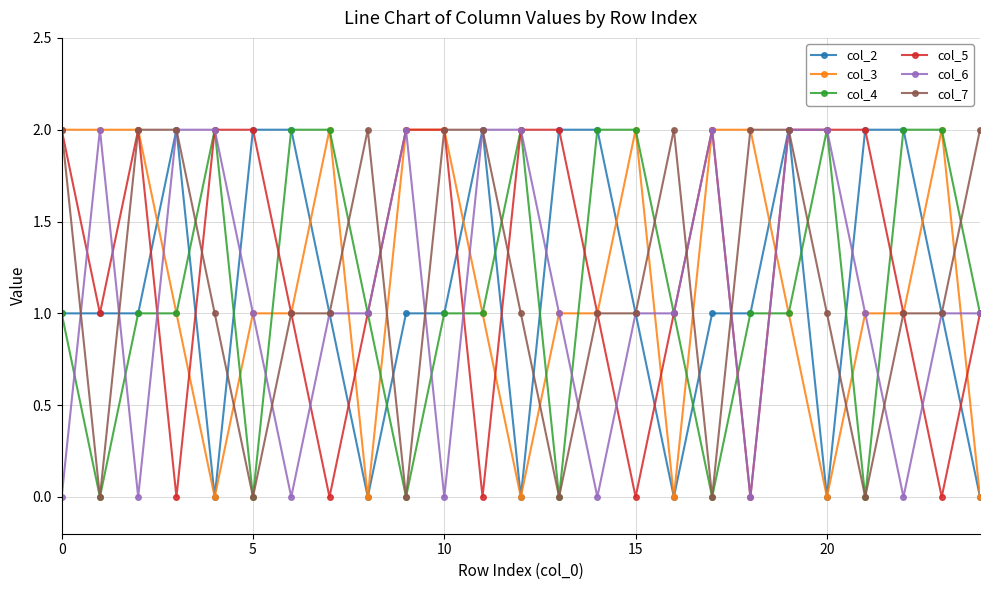

True or false: col_5 has more than 1 interior local peaks.

True